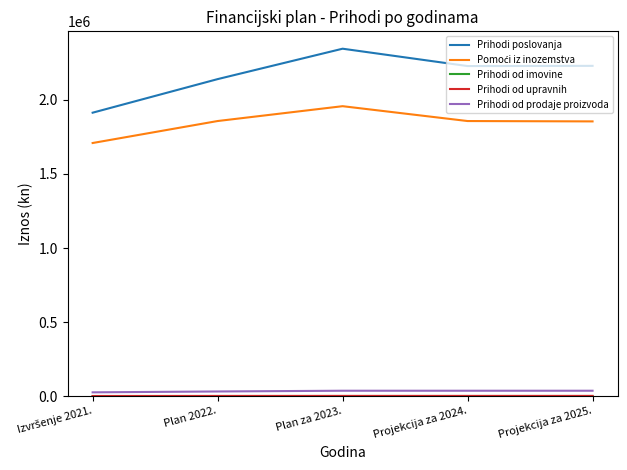

Does the chart have visible grid lines?

No